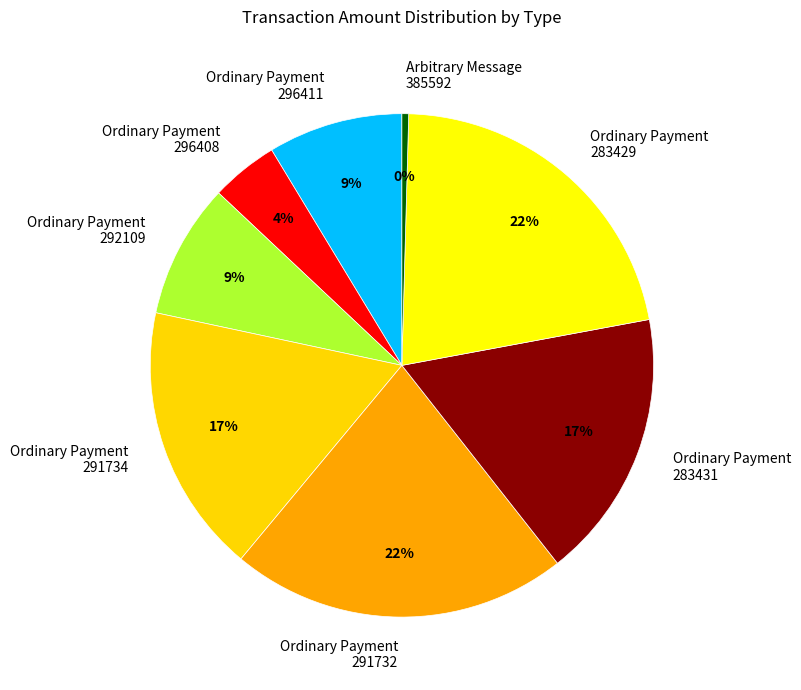

Is the sum of Ordinary Payment 283431 and Ordinary Payment 292109 greater than half?

No